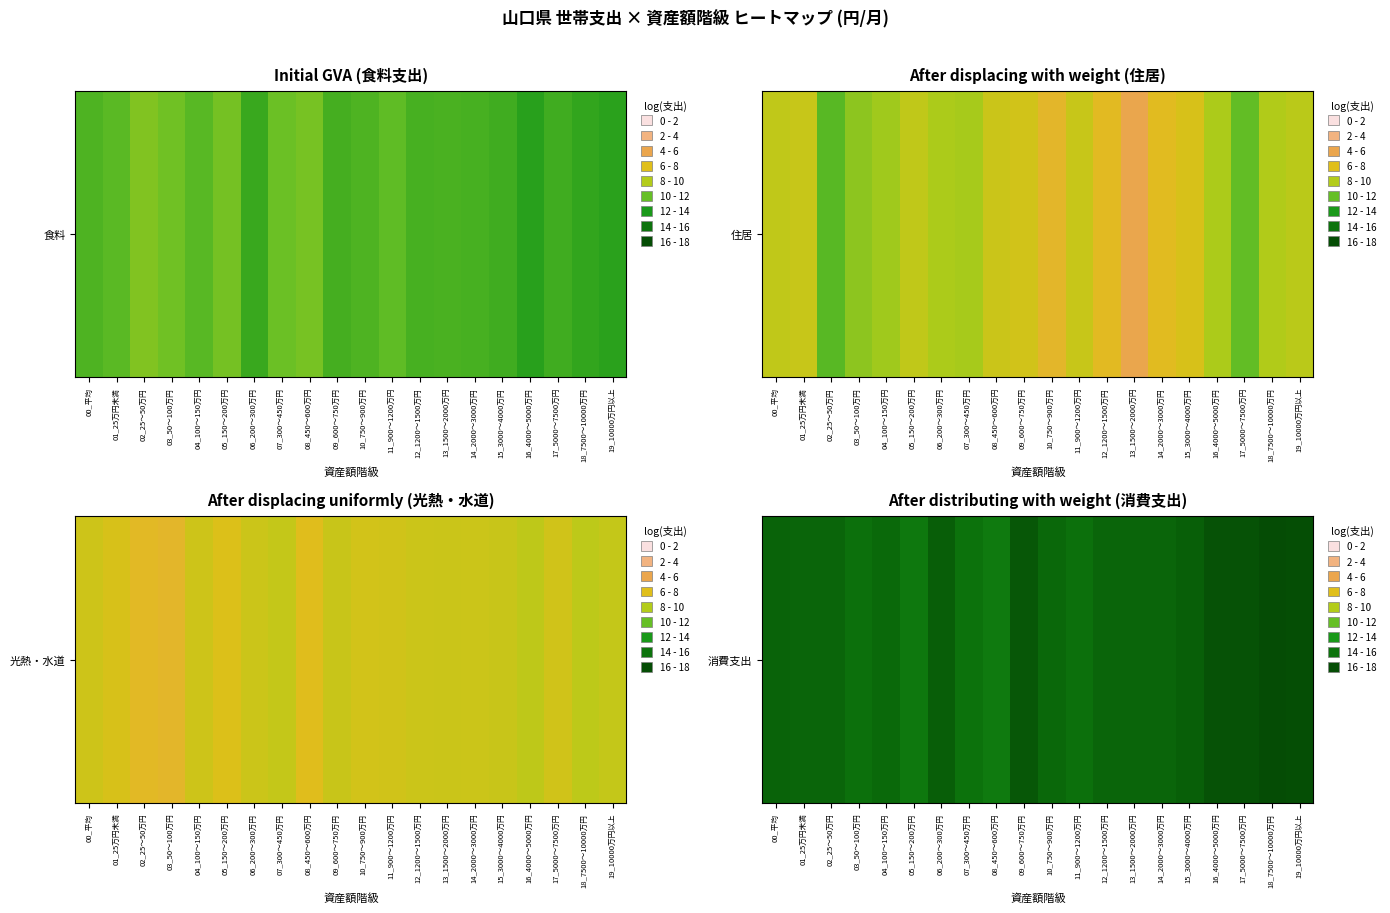

What is the change in value from 08_450～600万円 to 15_3000～4000万円?

+0.5